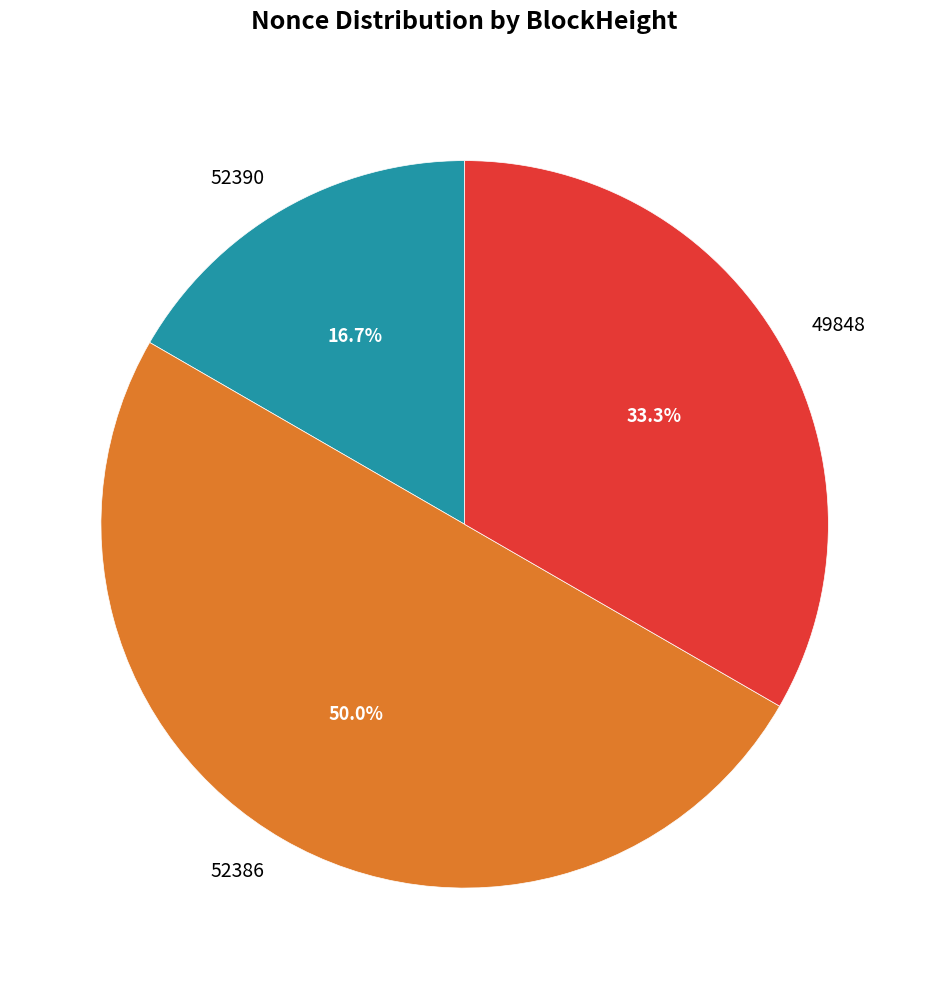

True or false: 52390 accounts for 10% of the total.

False